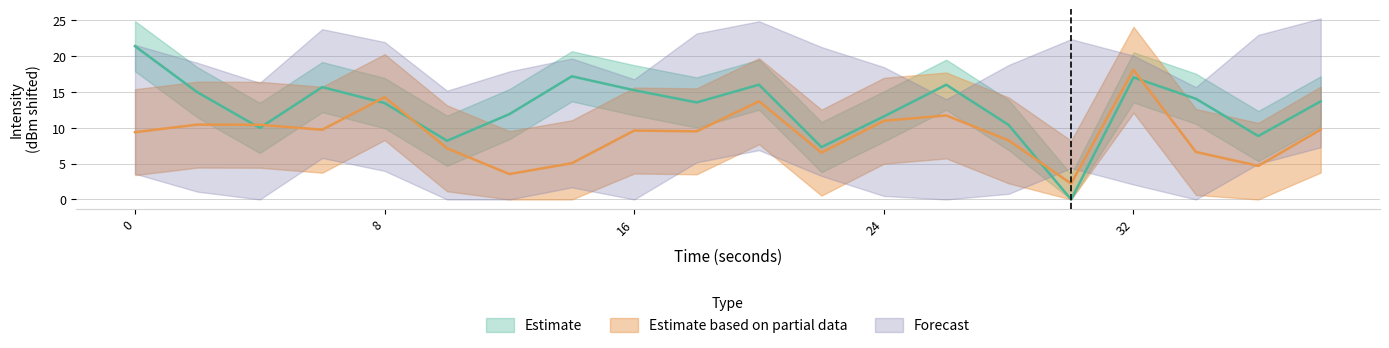

How many values in the Forecast series exceed 10?

10